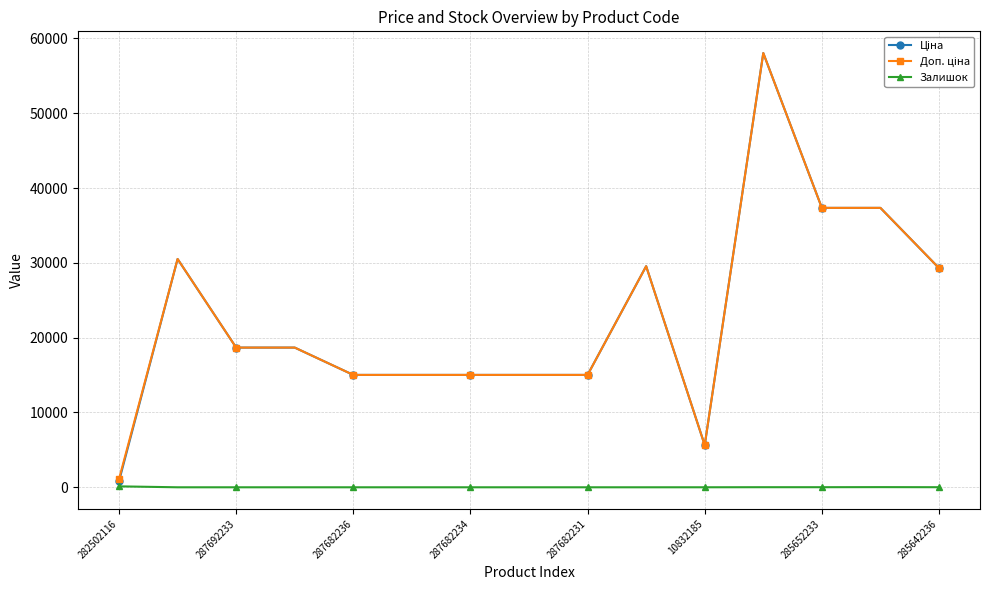

At how many categories does at least one series exceed 12889?

13